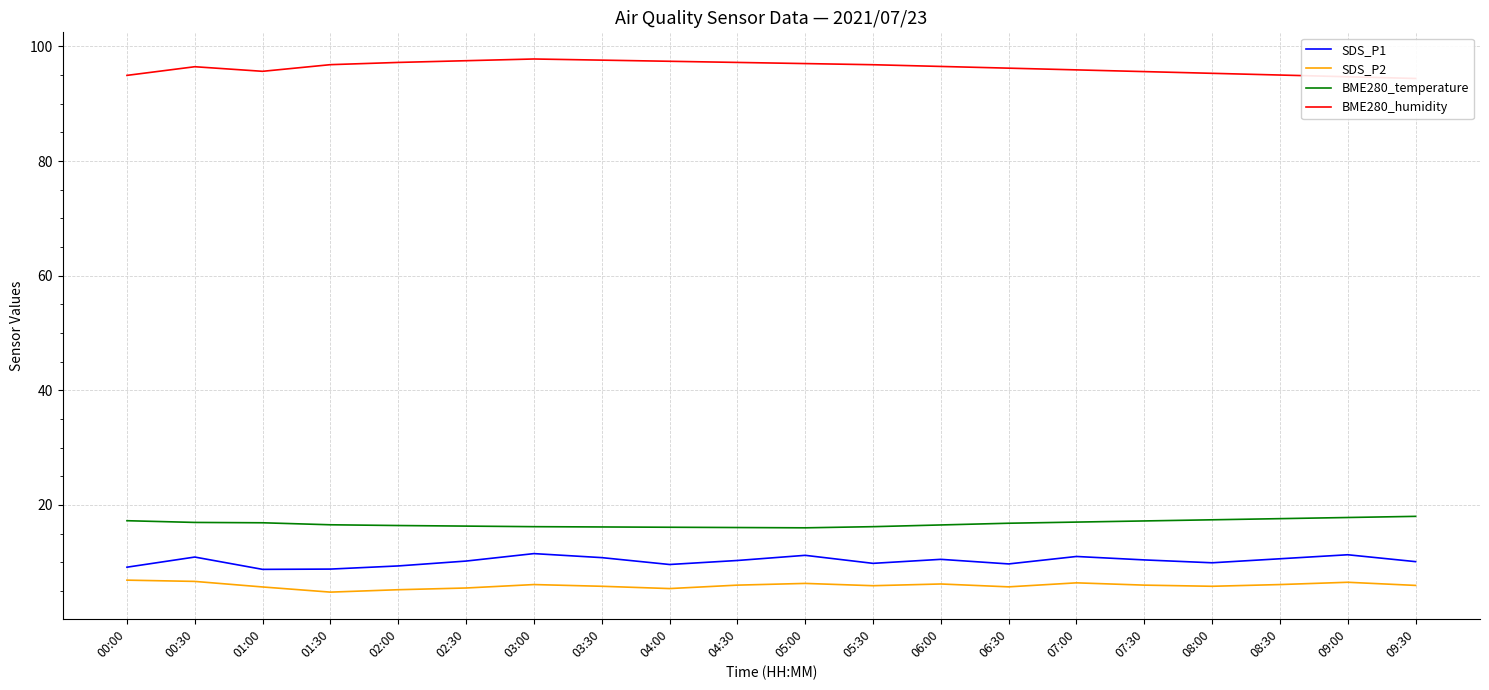

Does the chart have visible grid lines?

Yes